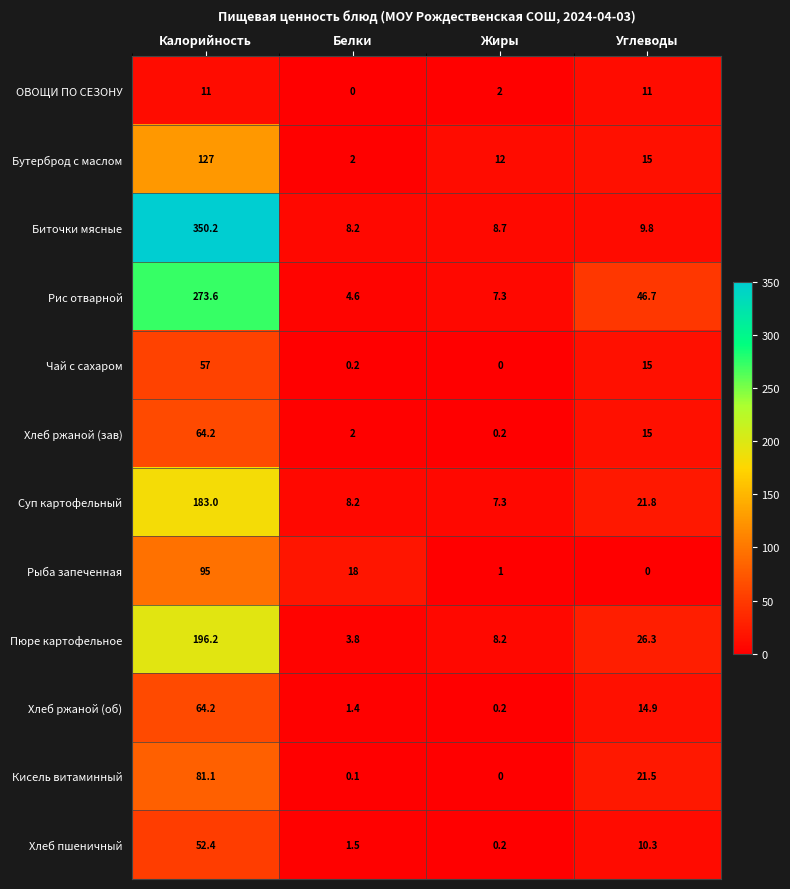

Which series changed the most between Калорийность and Жиры?

Биточки мясные